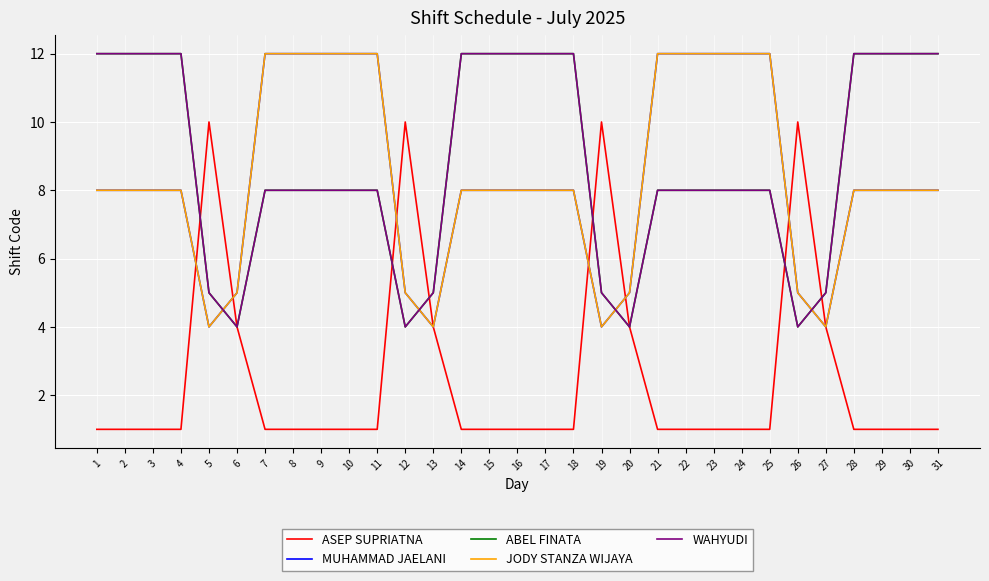

What is the highest value of the MUHAMMAD JAELANI series?

12